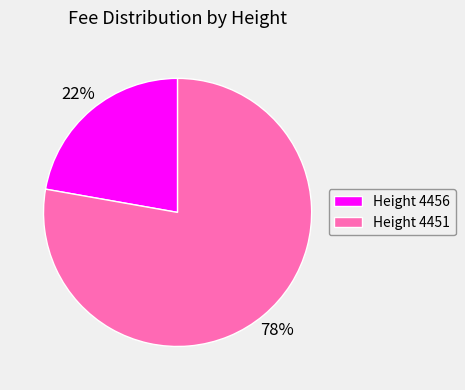

To the nearest percent, what is the combined percentage of Height 4456 and Height 4451?

100%